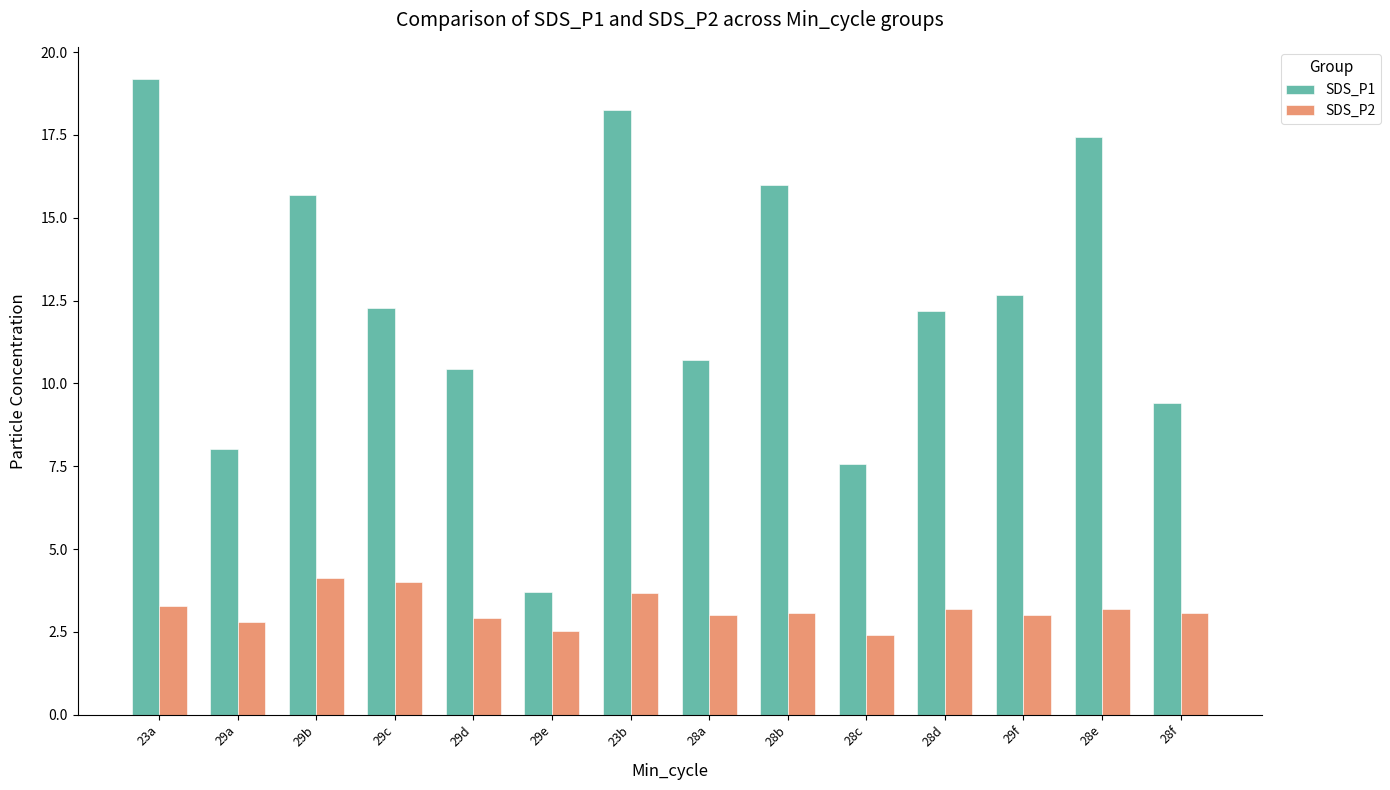

What is the label of the 6th bar from the left?

29e